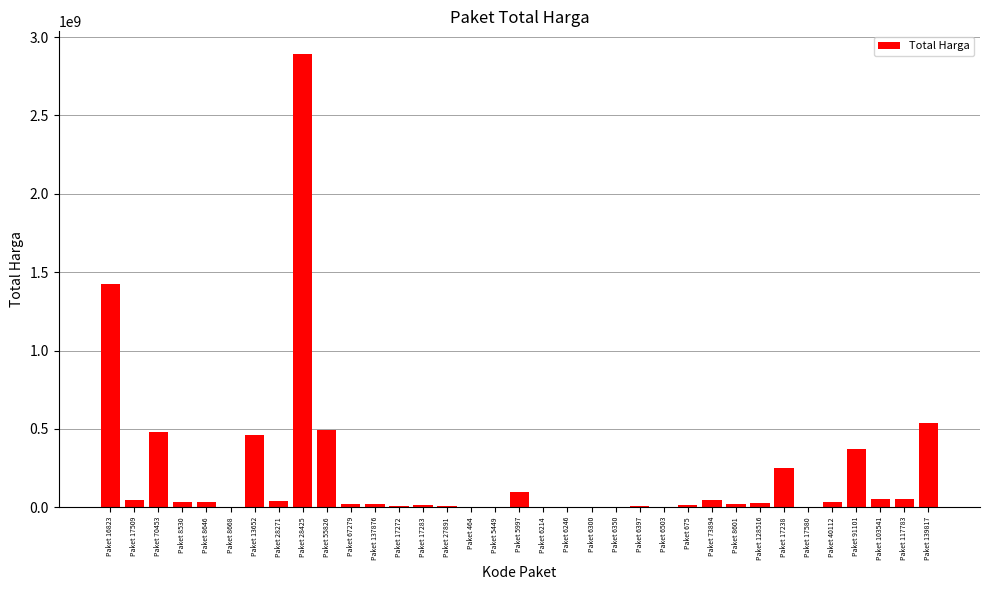

What is the difference between the values at Paket 464 and Paket 67279?

18841400